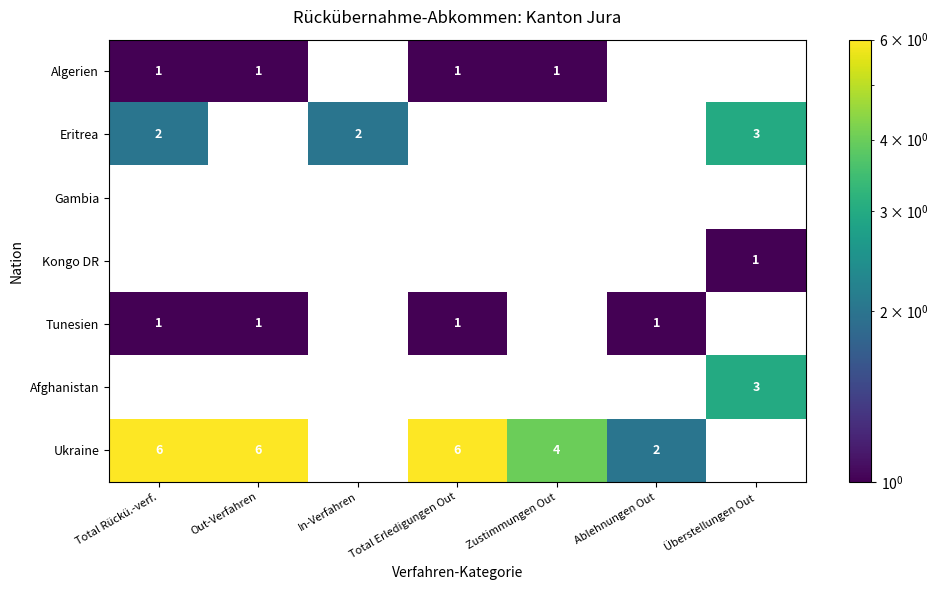

Is the value of Ukraine at Total Rückü.-verf. greater than the value of Tunesien at Ablehnungen Out?

Yes